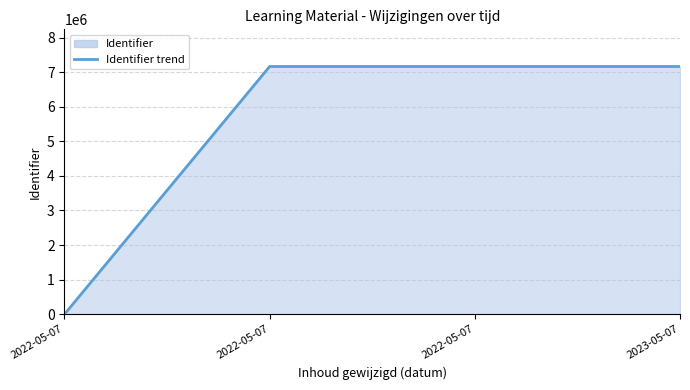

What is the change in value from 2022-05-07 to 2022-05-07?

+7162543